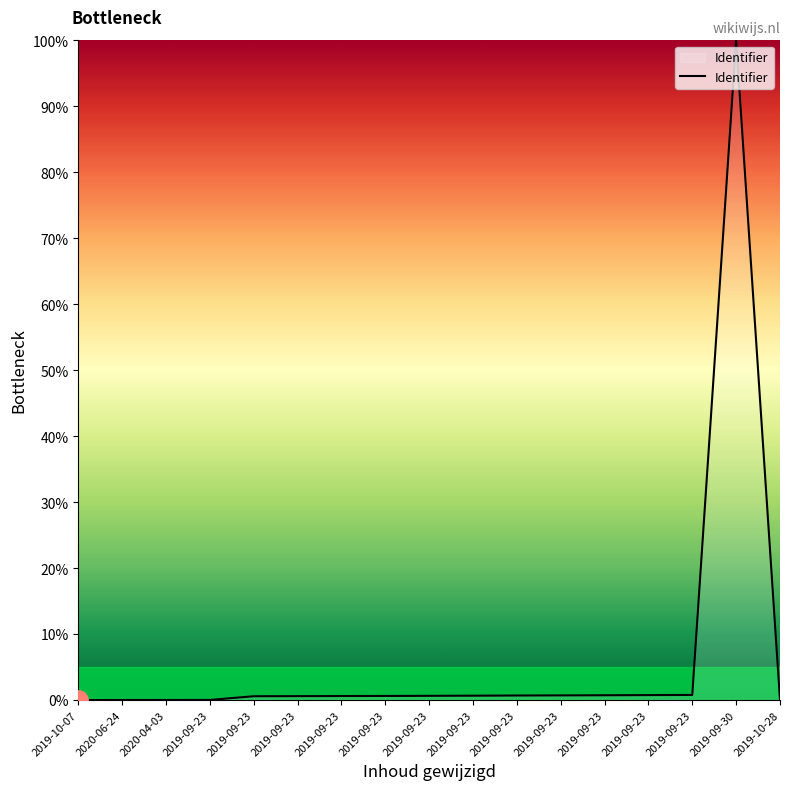

What value does the data have at 2019-09-23?

0.8